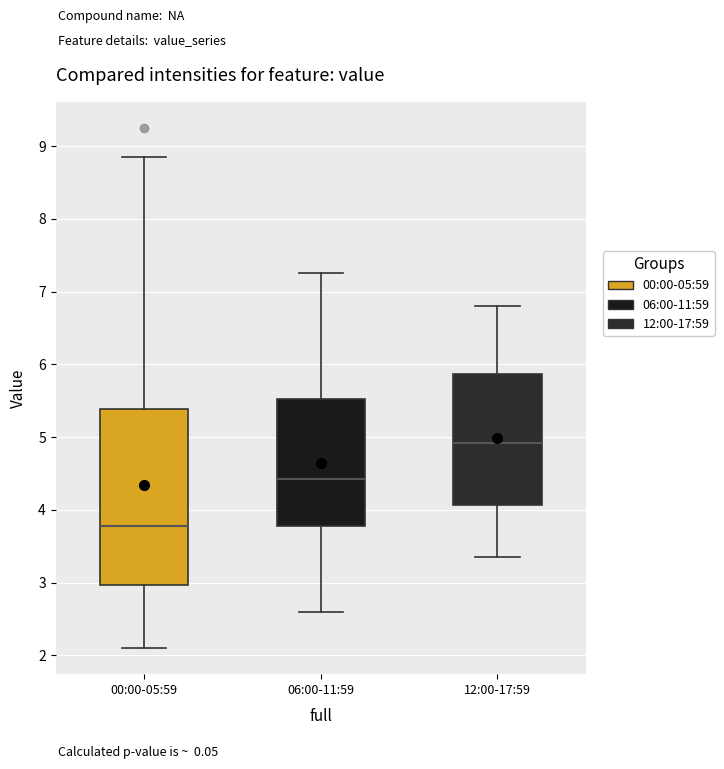

Reading left to right, transcribe this box plot: for each box, give where its median line is, the range the box spans, and where its two whiskers end, as read against the y-axis. The values are not printed on the chart, so give them approximately, as read against the axis.

00:00-05:59: median 3.8, box 3.0 to 5.4, whiskers 2.1 to 8.9
06:00-11:59: median 4.4, box 3.8 to 5.5, whiskers 2.6 to 7.3
12:00-17:59: median 4.9, box 4.1 to 5.9, whiskers 3.4 to 6.8